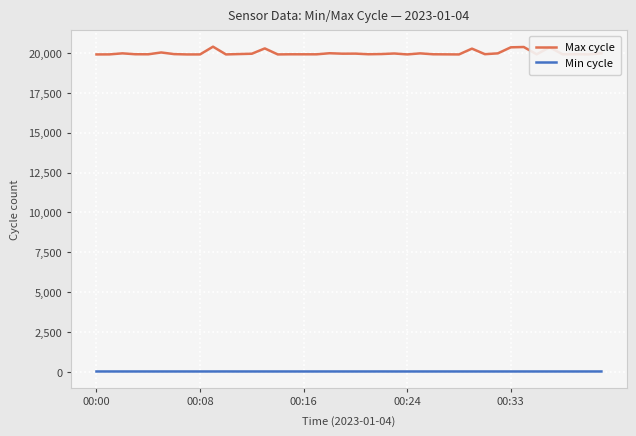

List the series in order of their overall mean, highest first.

Max cycle, Min cycle